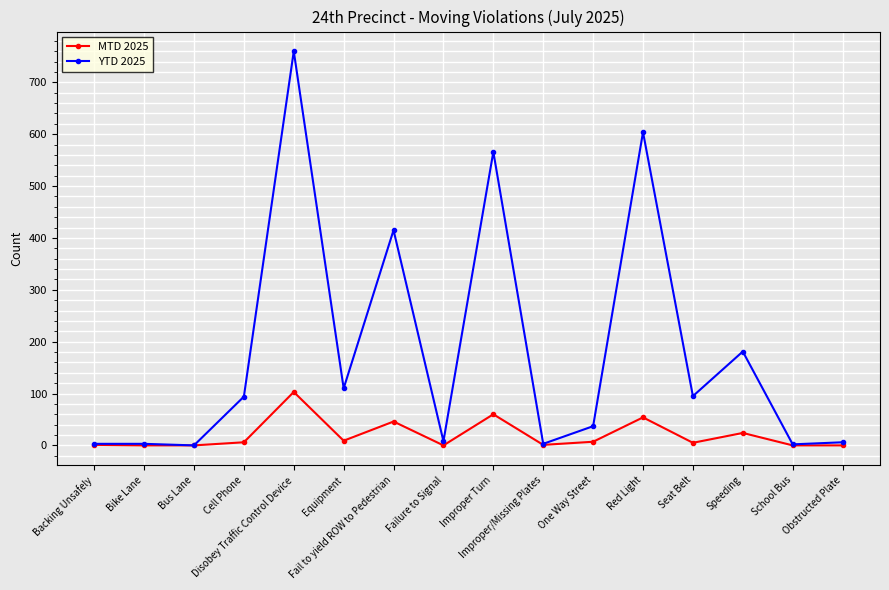

Rank the series by their maximum value, from highest to lowest.

YTD 2025, MTD 2025